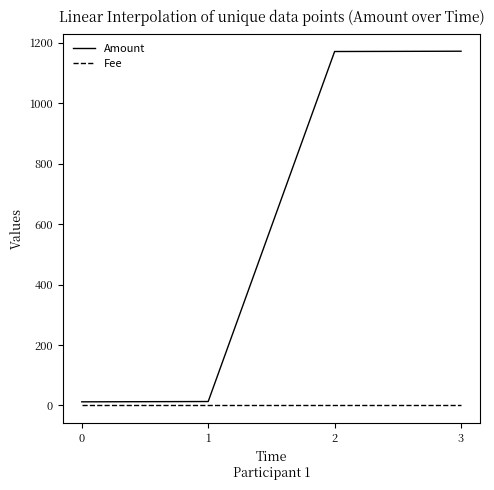

What is the difference between the maximum and second lowest values in the Amount series?

1159